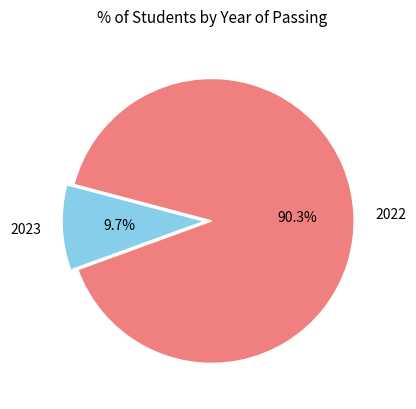

Which slice is the smallest?

2023